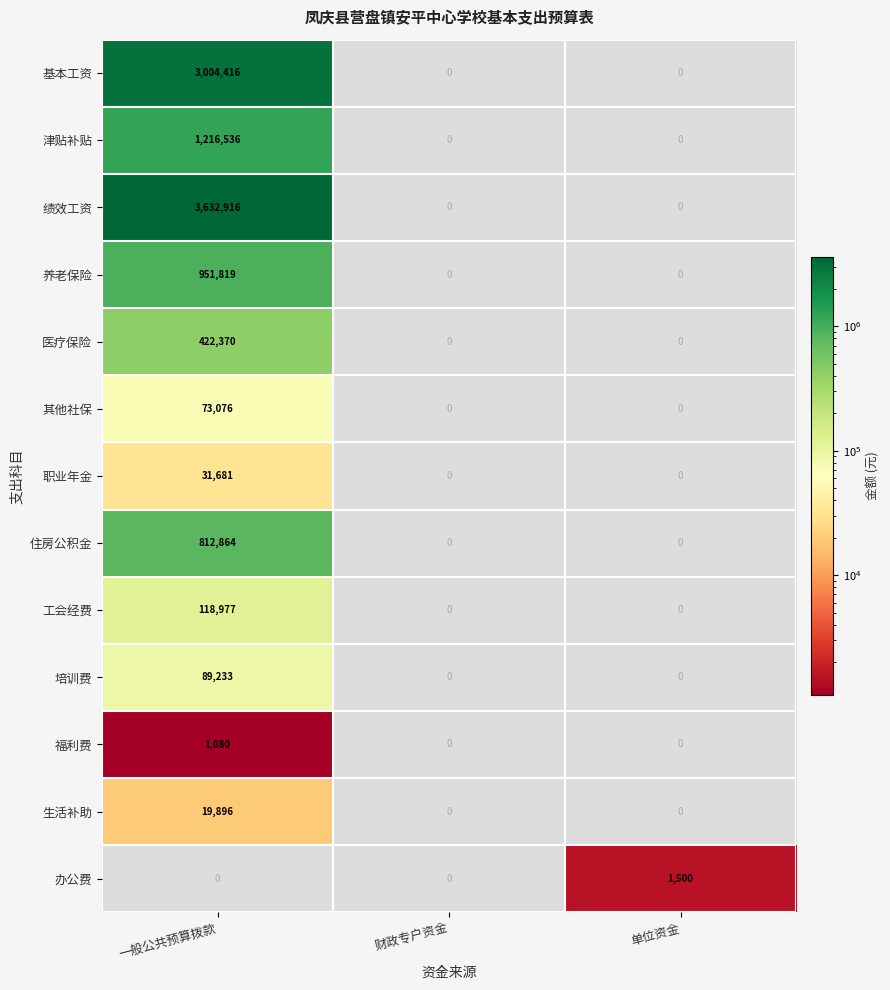

True or false: 工会经费 has a value of 35764 at 一般公共预算拨款.

False